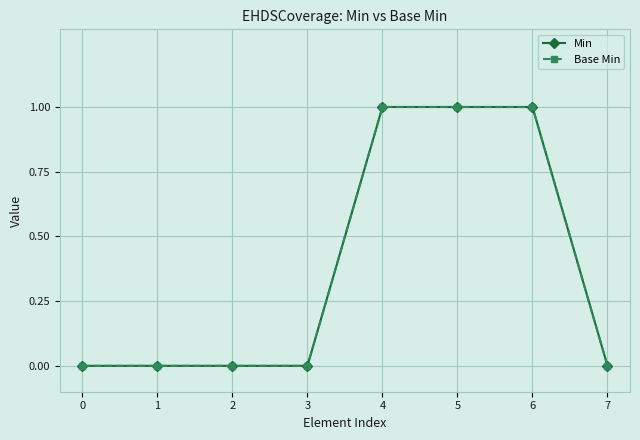

How many lines are shown in the chart?

2